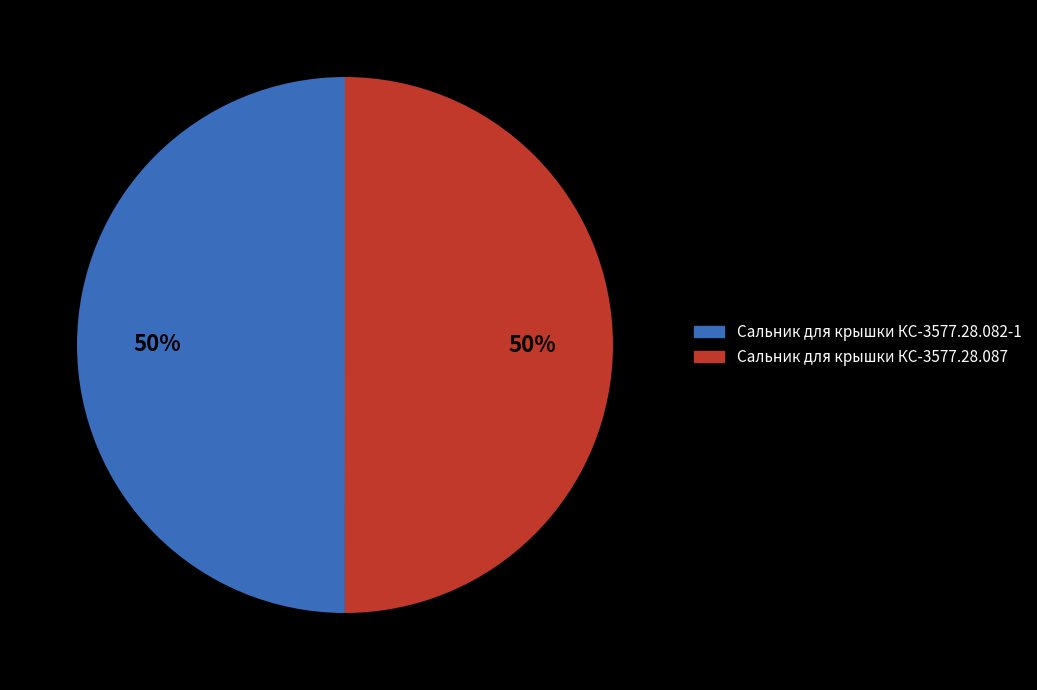

What is the ratio of the value at Сальник для крышки КС-3577.28.087 to the value at Сальник для крышки КС-3577.28.082-1?

1.0